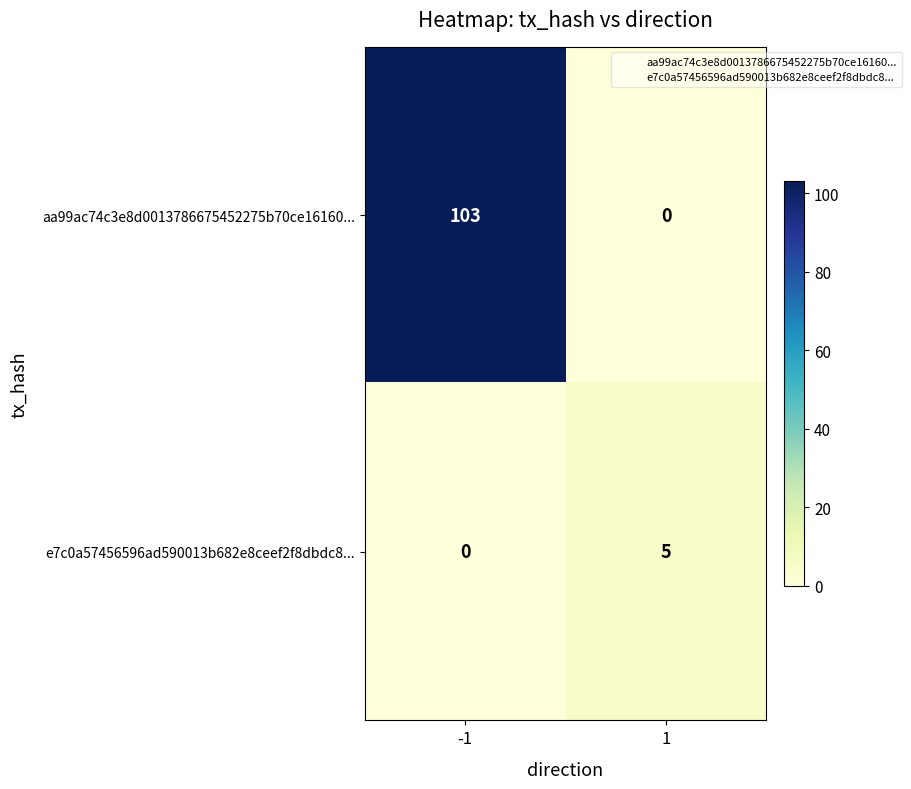

Reading left to right, extract all data points from this chart.

aa99ac74c3e8d0013786675452275b70ce16160...: -1=103	1=0
e7c0a57456596ad590013b682e8ceef2f8dbdc8...: -1=0	1=5